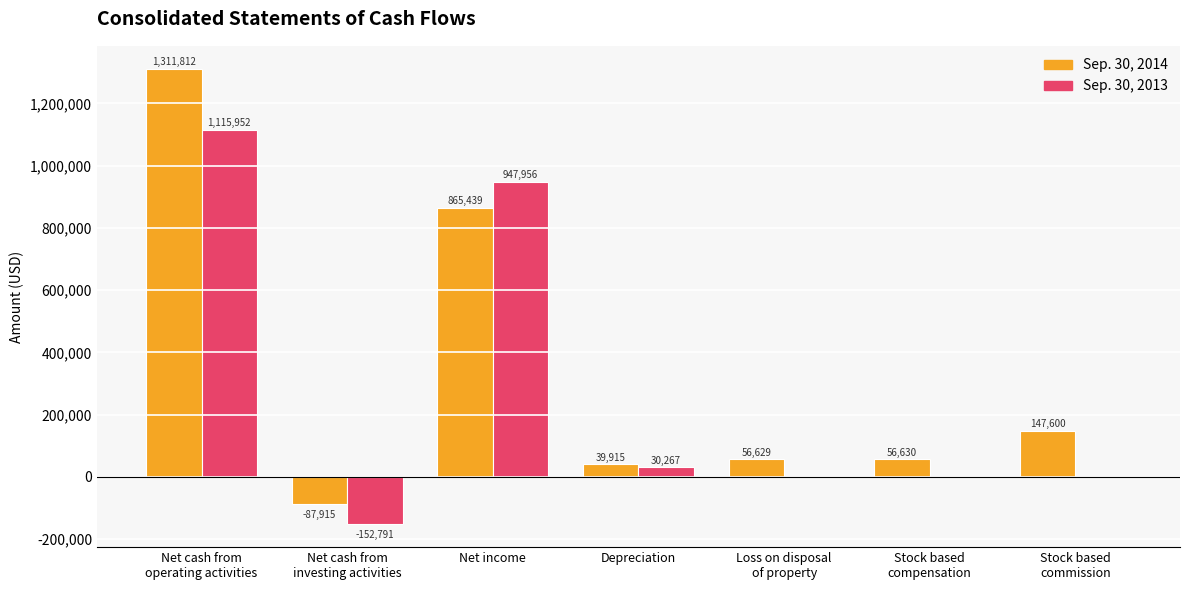

What is the average value of the Sep. 30, 2013 series?

277341